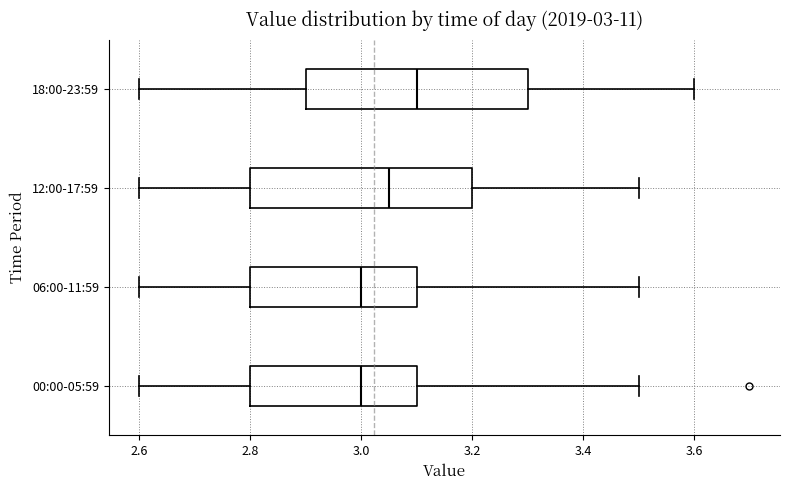

Which box has the furthest to the right median line?

18:00-23:59